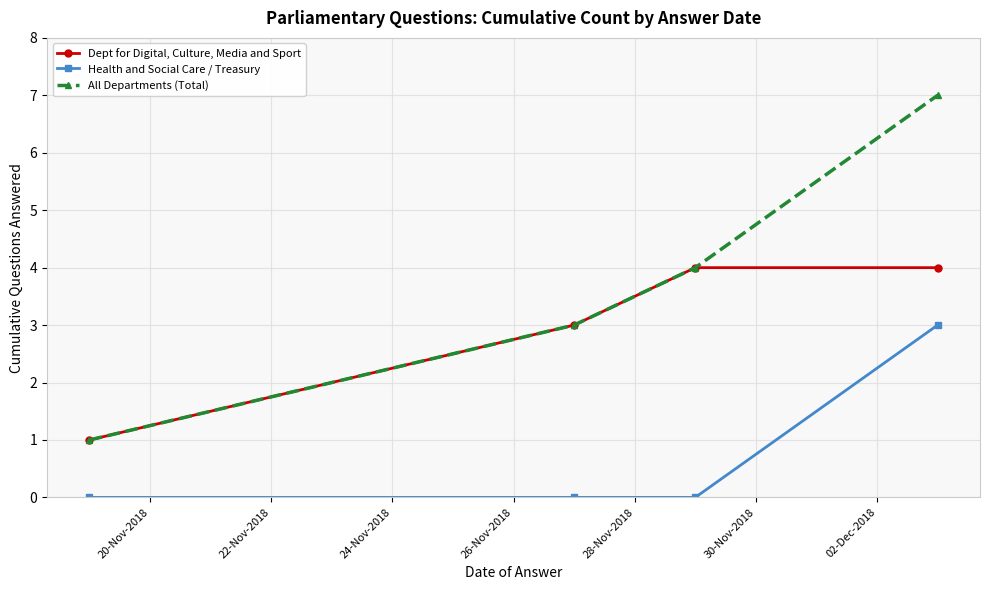

Reading right to left, extract all data points from this chart.

Dept for Digital, Culture, Media and Sport: 4	4	3	1
Health and Social Care / Treasury: 3	0	0	0
All Departments (Total): 7	4	3	1